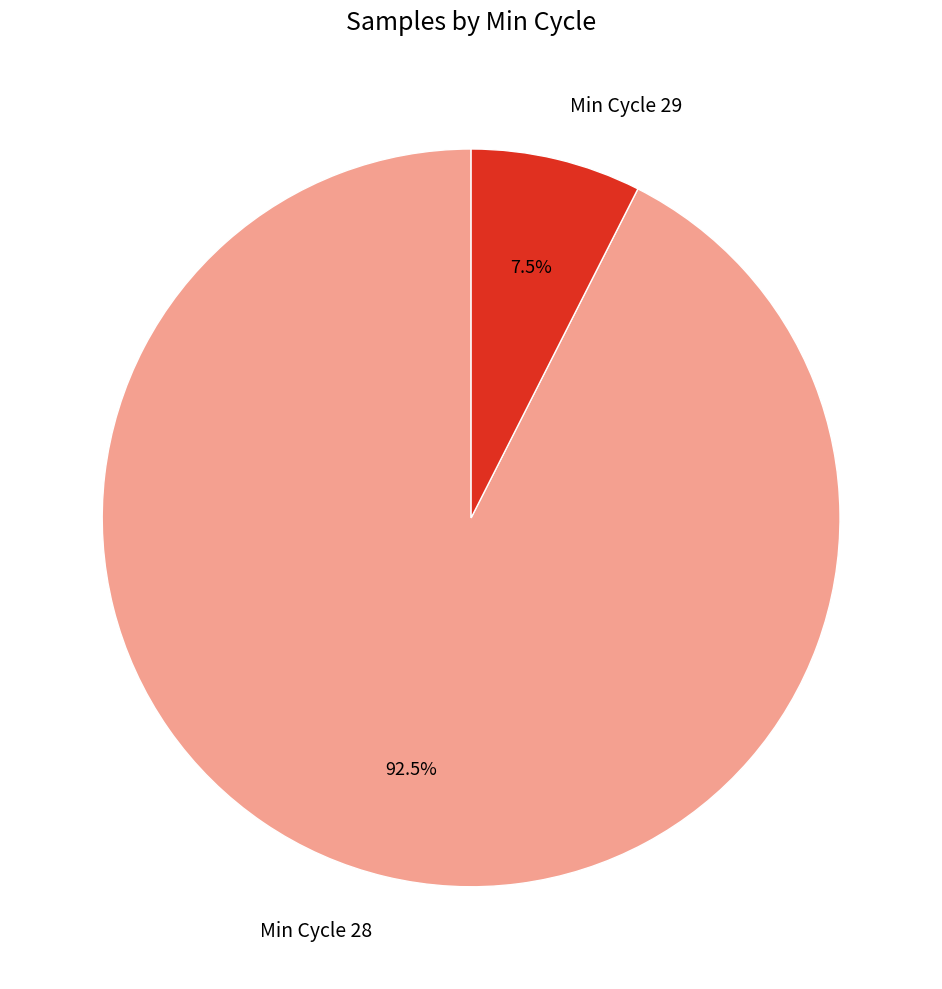

What is the total percentage of Min Cycle 28 and Min Cycle 29?

100.0%